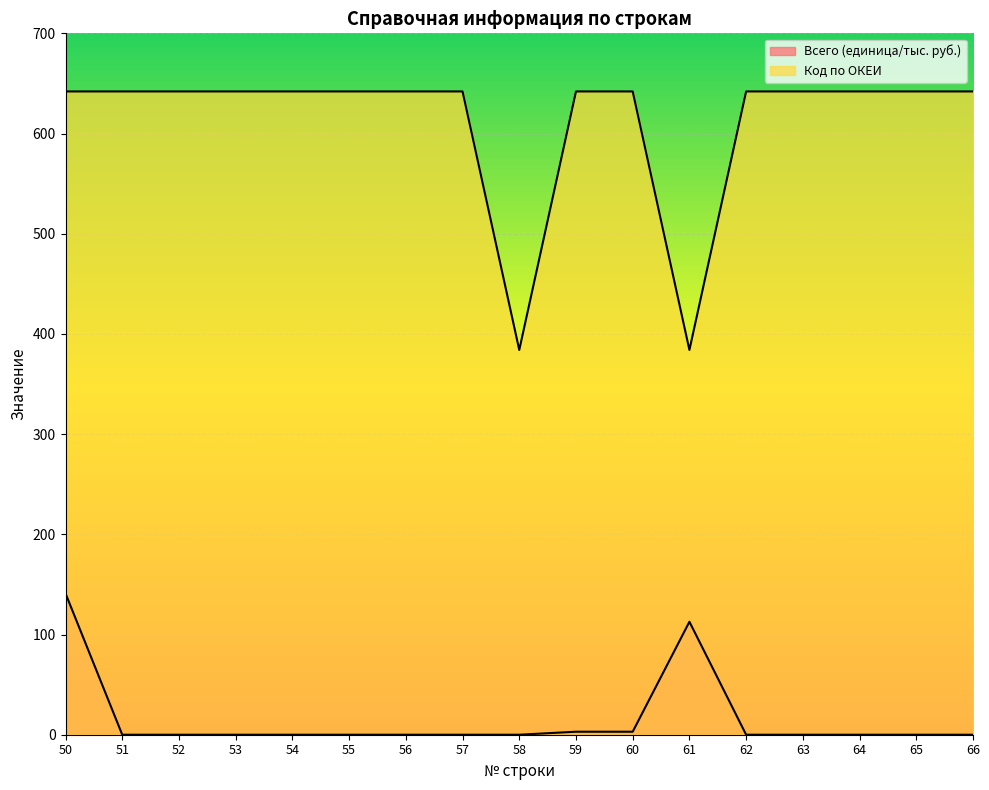

What value does the Всего (единица/тыс. руб.) series have at 60?

3.0